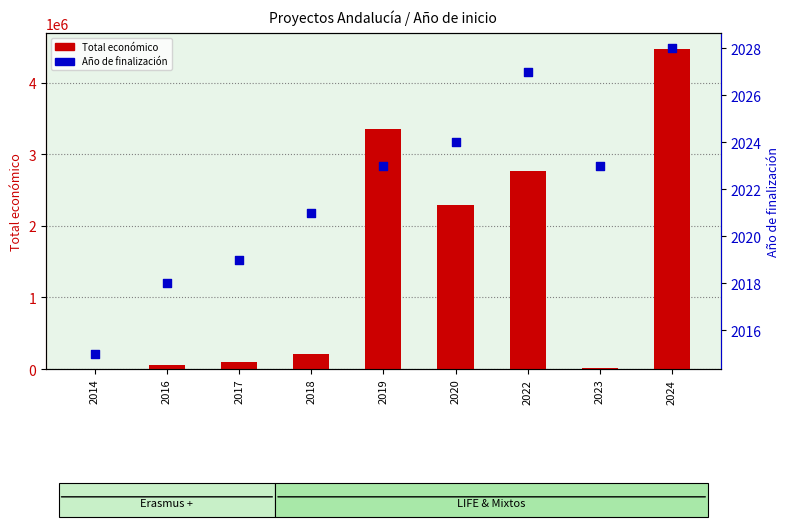

What are all the series names shown in the legend?

Total económico, Año de finalización